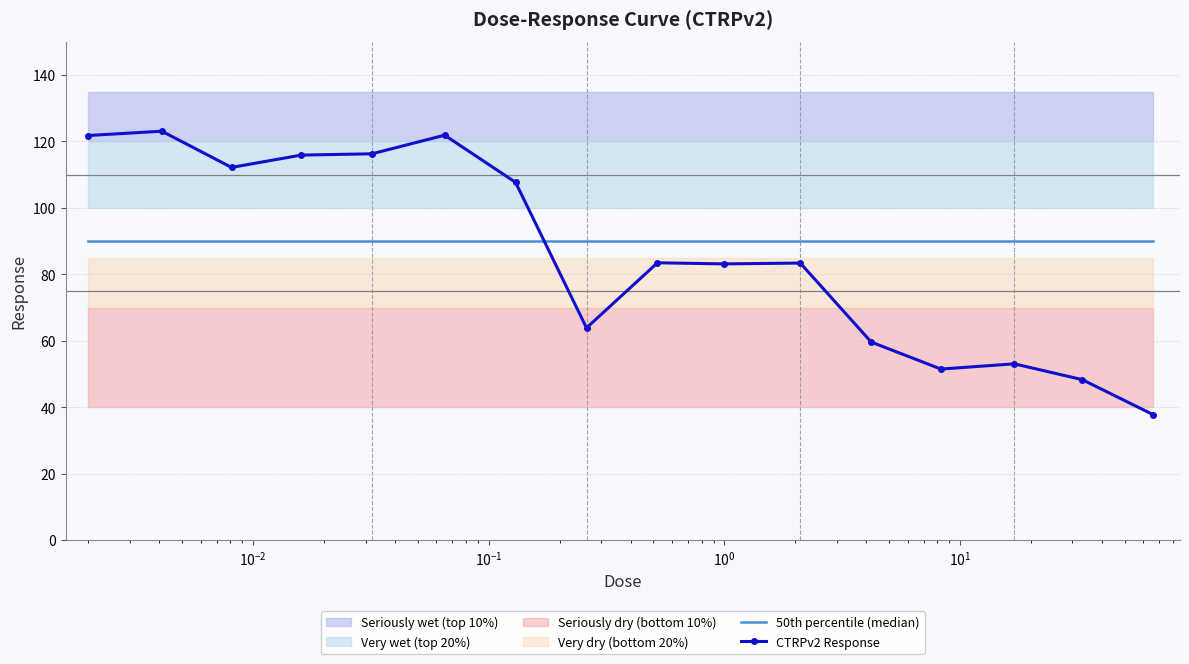

Reading left to right, transcribe all the data shown in this chart.

50th percentile (median): 90.0	90.0	90.0	90.0	90.0	90.0	90.0	90.0	90.0	90.0	90.0	90.0	90.0	90.0	90.0	90.0
CTRPv2 Response: 121.8	123.1	112.2	115.9	116.3	121.9	107.7	63.9	83.5	83.2	83.4	59.6	51.5	53.1	48.3	37.8